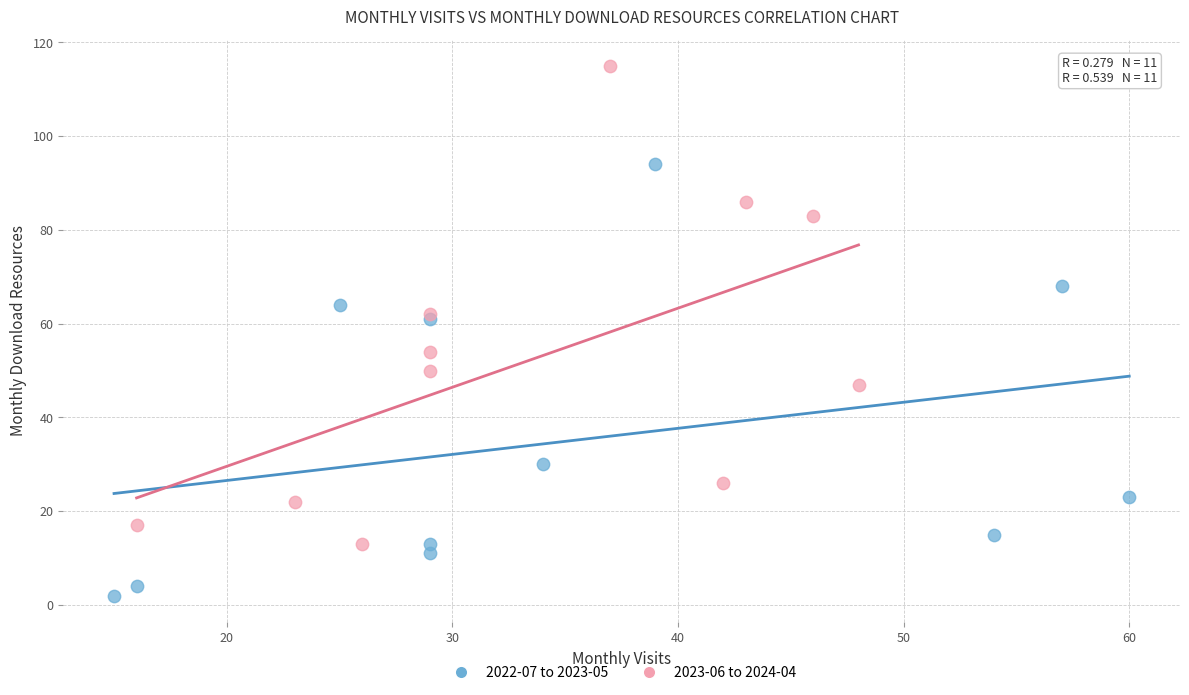

Which series reaches the minimum Y coordinate?

2022-07 to 2023-05